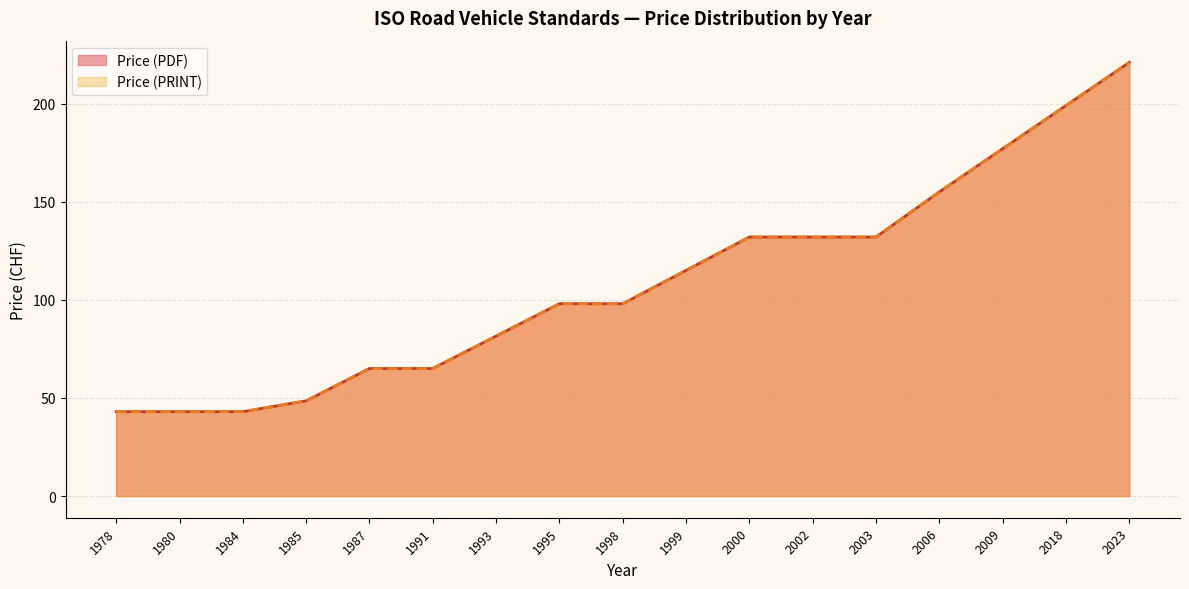

What is the maximum value shown in the chart?

221